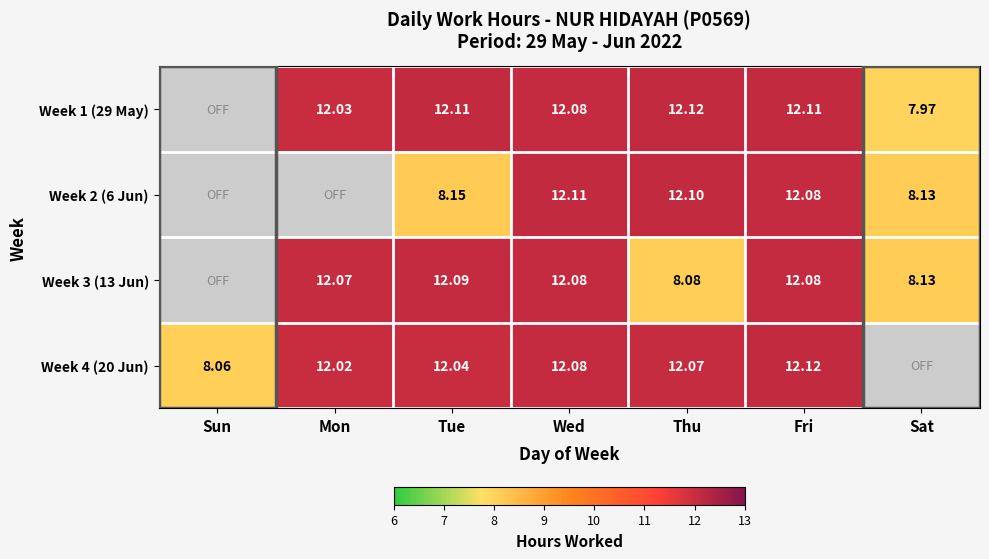

Is the value of Week 2 (6 Jun) at Thu greater than the value of Week 1 (29 May) at Thu?

No